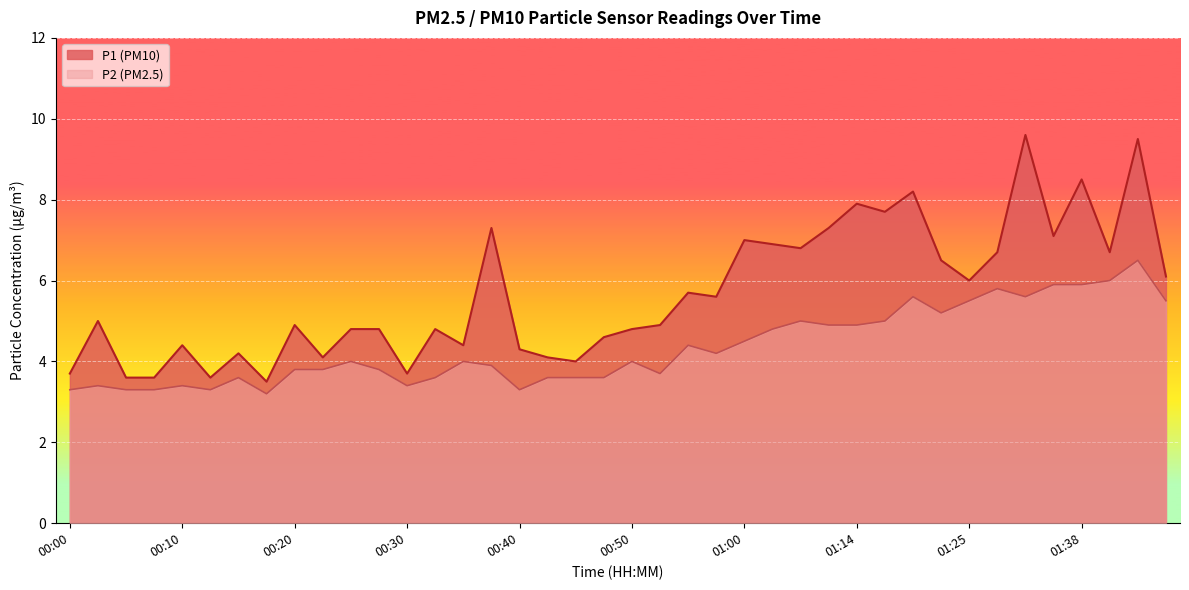

True or false: P2 and P1 intersect in this chart.

False